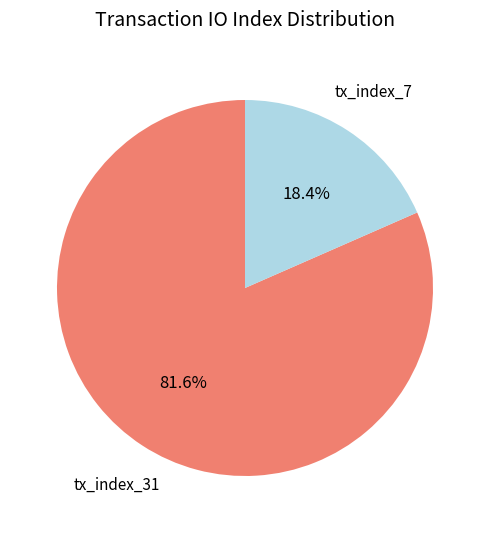

Does any single category account for the majority?

Yes